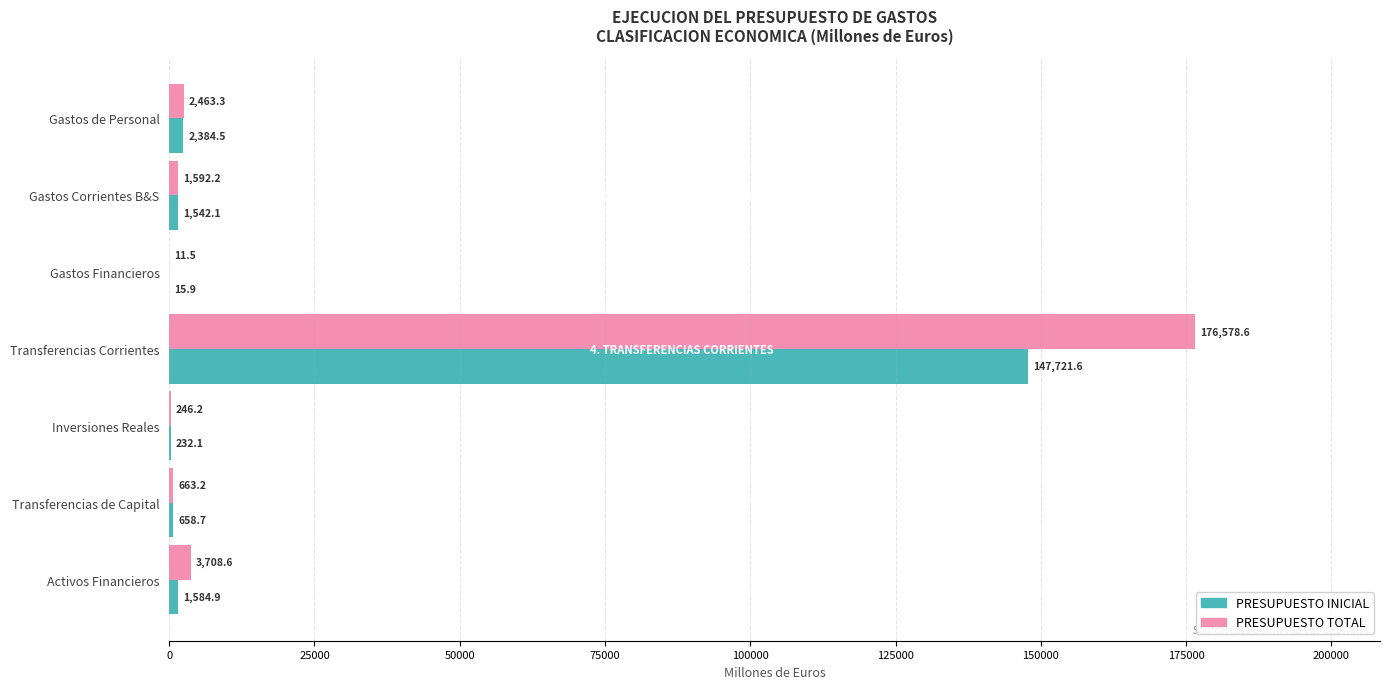

Which category has the highest value across all series?

Transferencias Corrientes